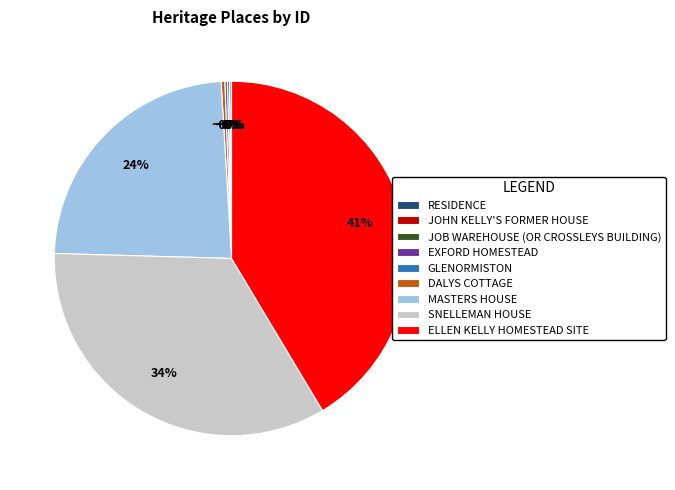

What is the ratio of the value at ELLEN KELLY HOMESTEAD SITE to the value at SNELLEMAN HOUSE?

1.2